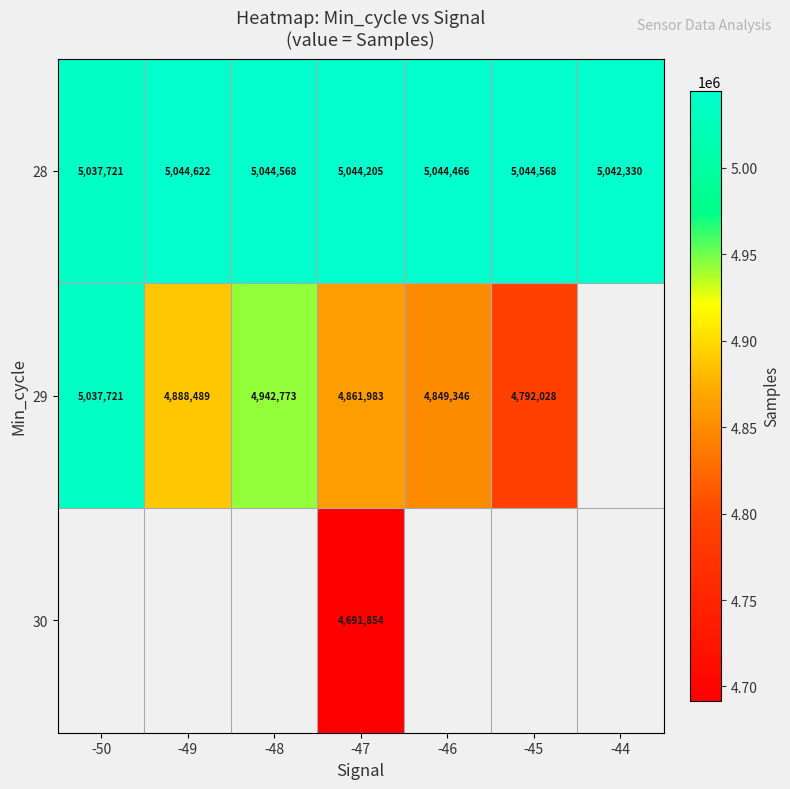

Is it true that 28 equals 8087639 at -45?

False